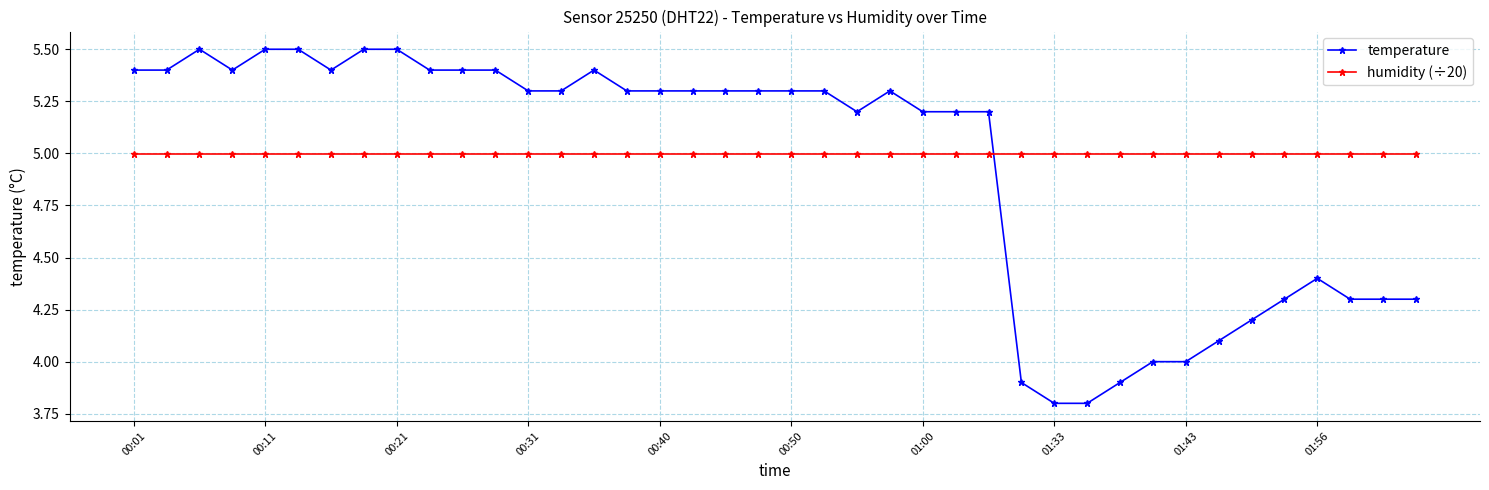

What is the difference between the maximum and minimum values in the temperature series?

1.7